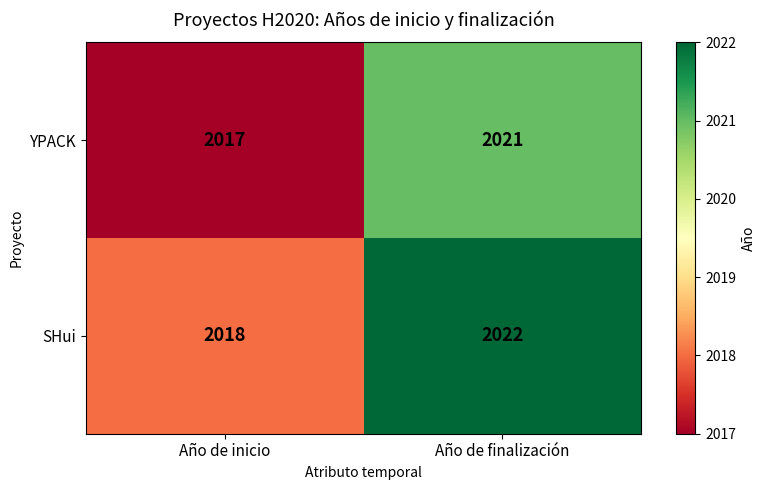

At which category does the chart reach its peak across all series?

Año de finalización